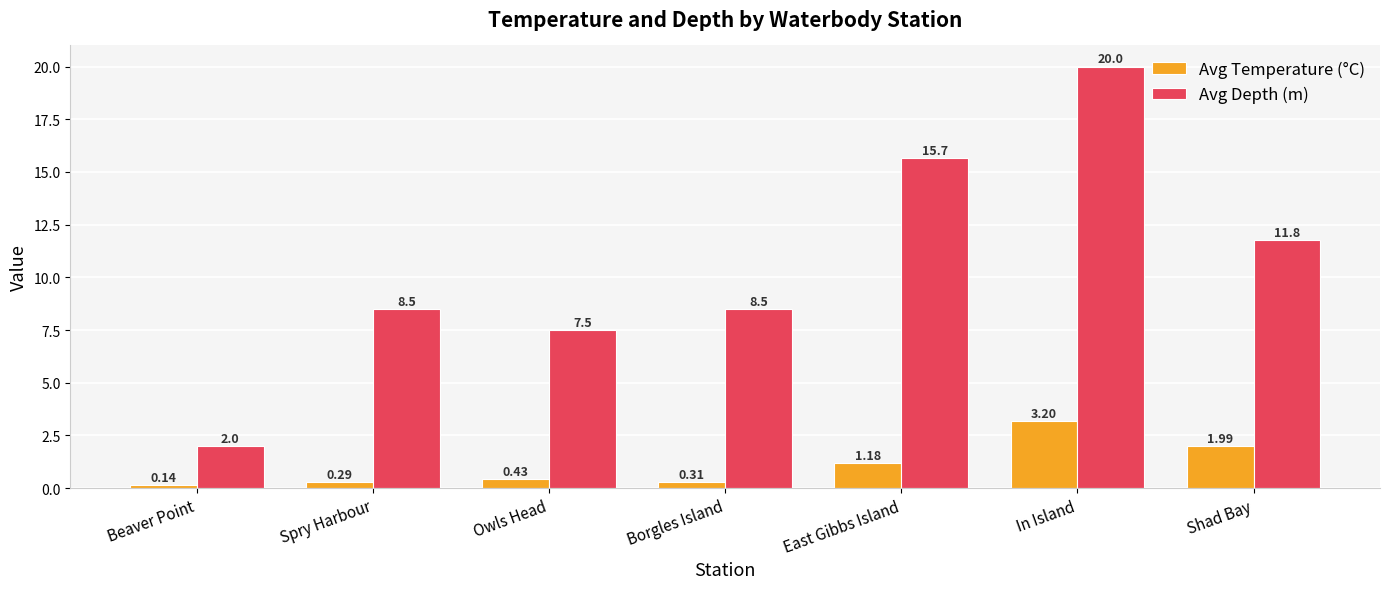

What is the value of the Avg Depth (m) bar at the 1st from the left?

2.0